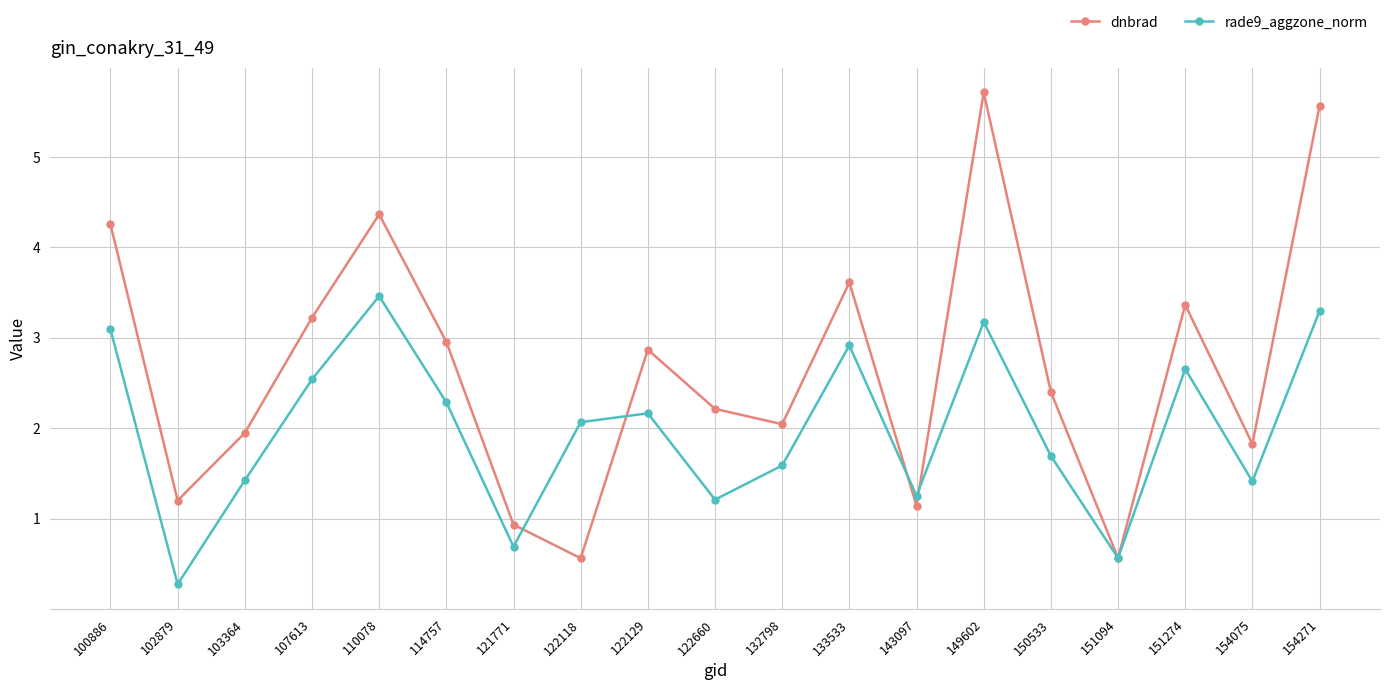

Where is dnbrad nearest to the value 3?

114757